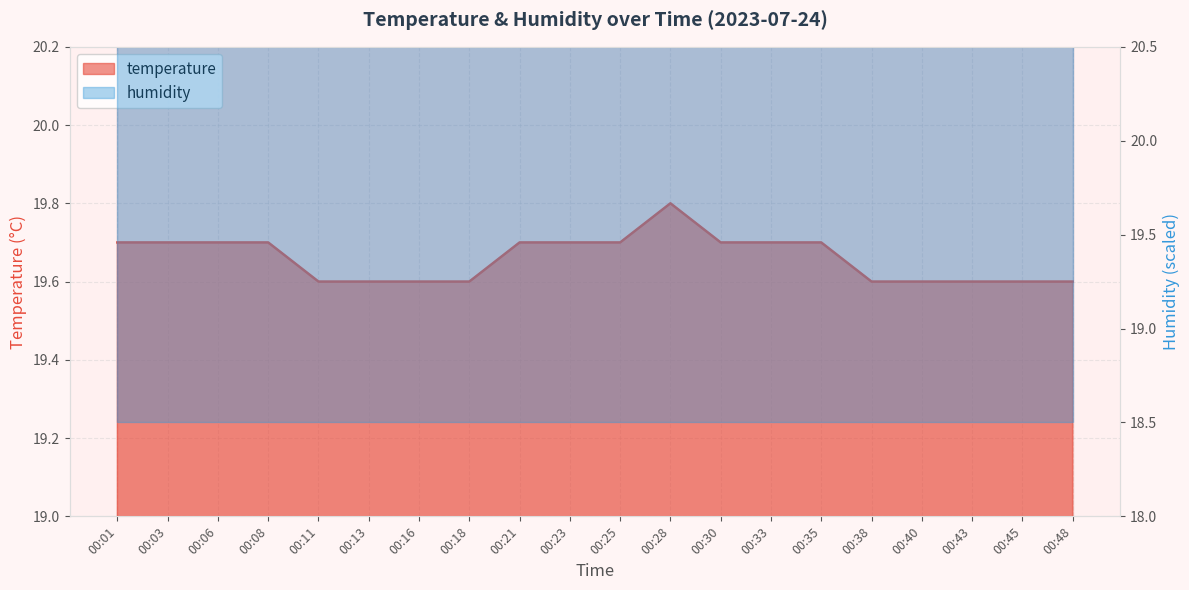

What is the difference between the maximum and minimum values?

0.2